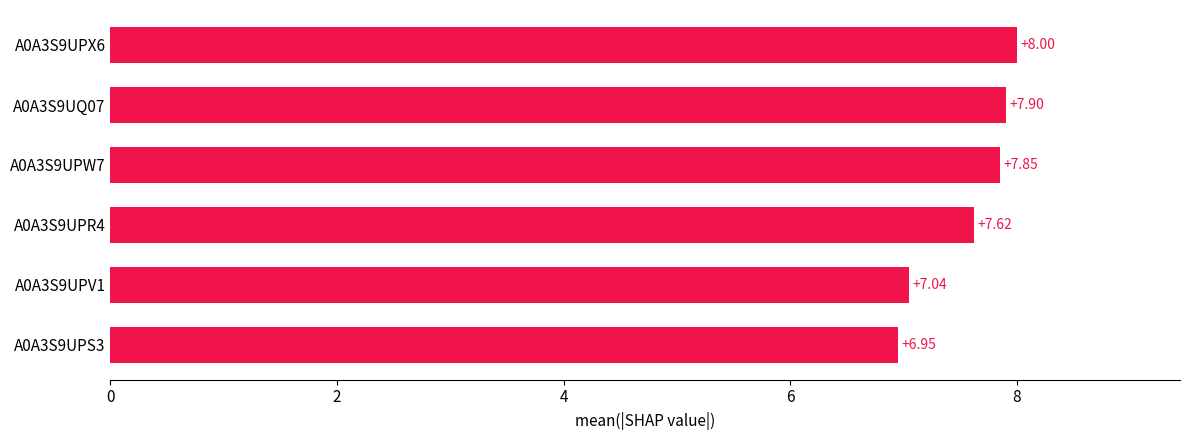

Does the chart contain stacked bars?

No